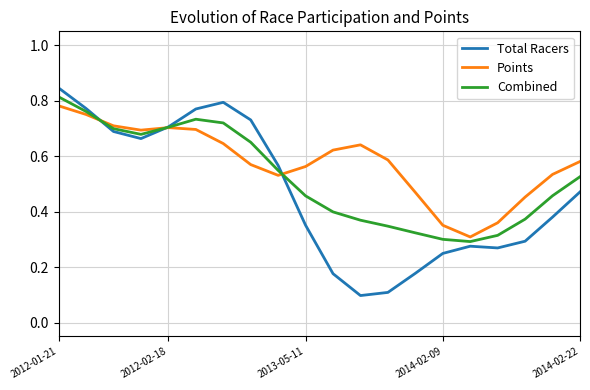

What is the minimum value shown in the chart?

0.1